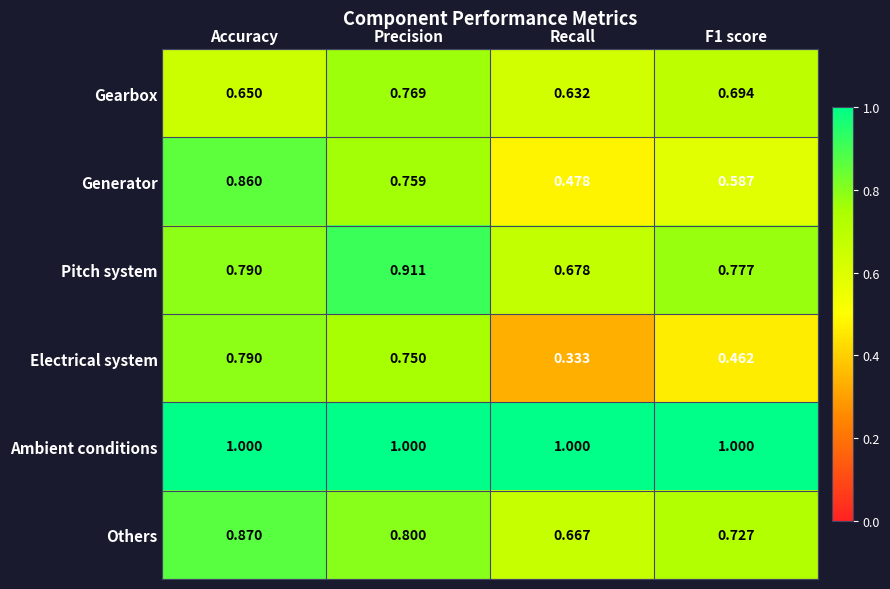

Where is Generator nearest to the value 0?

Recall